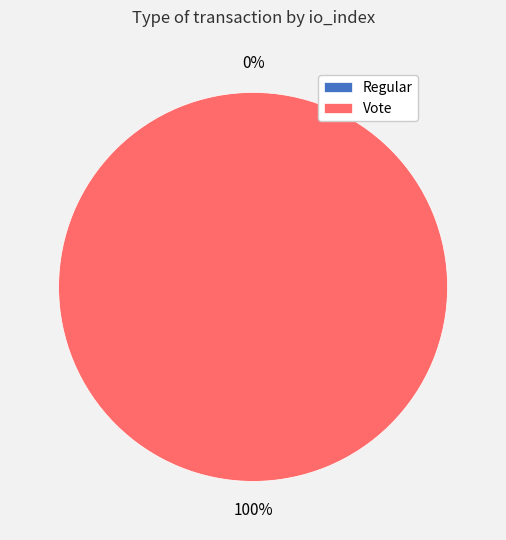

True or false: Vote (io_index=2) accounts for 93% of the total.

False